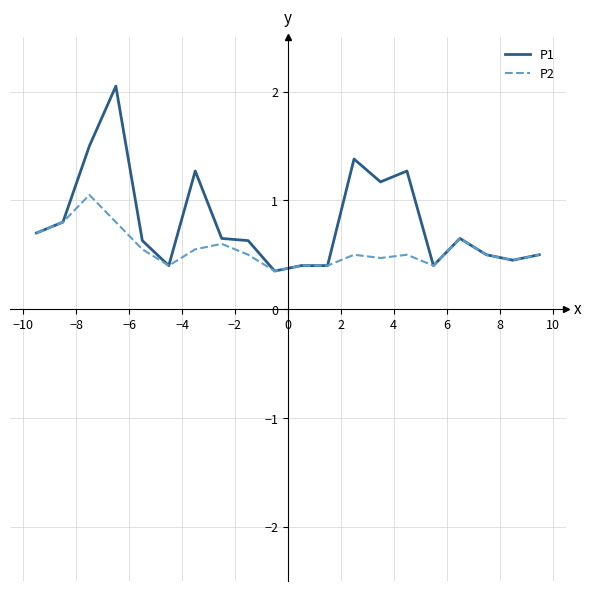

Rank the series by their maximum value, from lowest to highest.

P2, P1